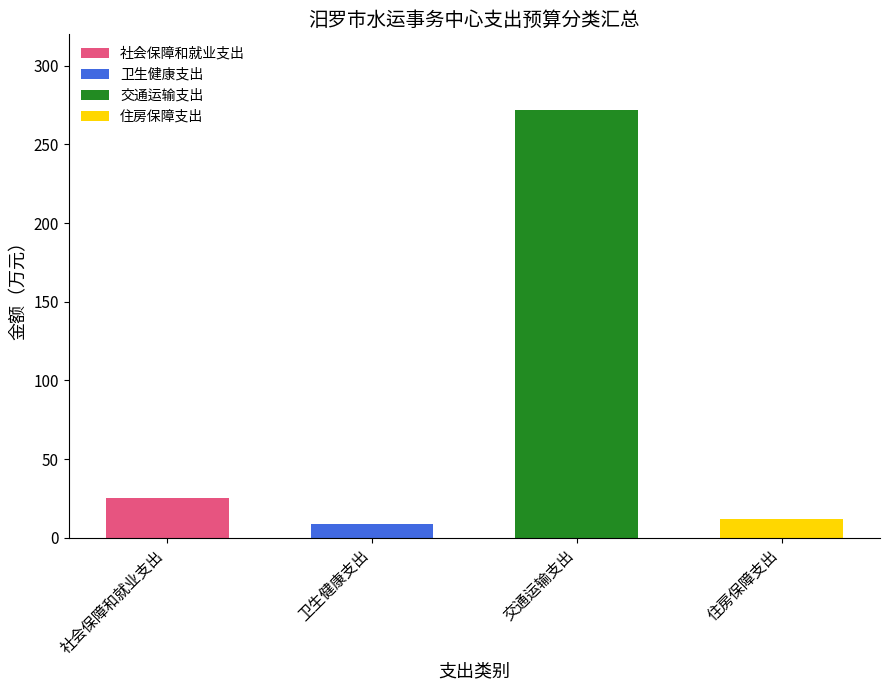

Reading left to right, extract all data points from this chart.

社会保障和就业支出=25.1	卫生健康支出=8.5	交通运输支出=271.7	住房保障支出=12.0